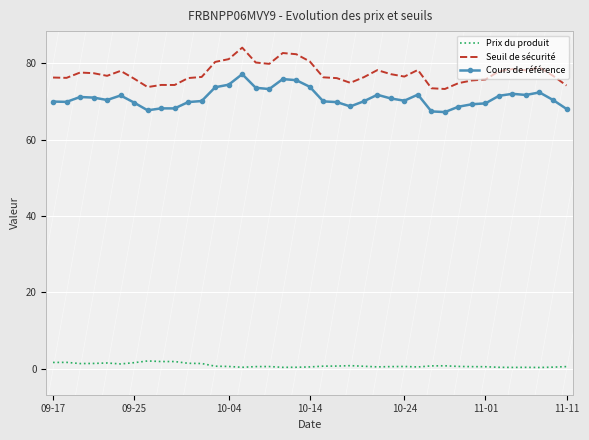

What is the difference between the maximum and minimum values in the Prix du produit series?

1.7